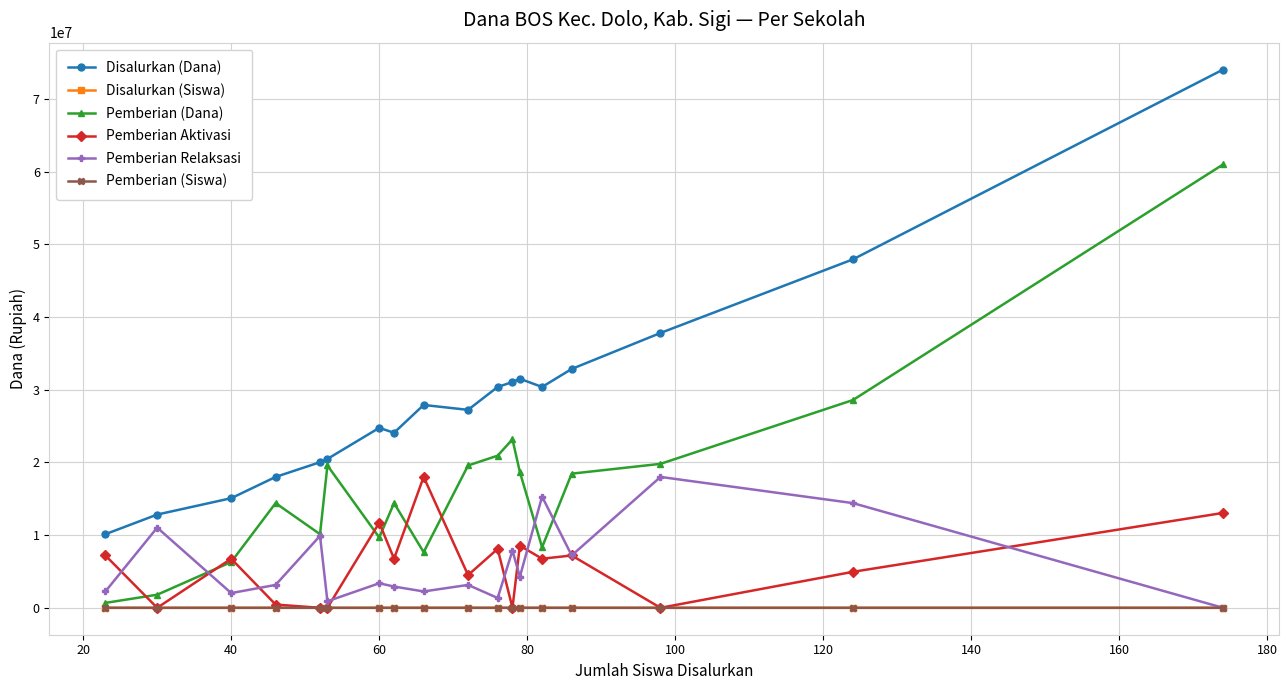

What is the greatest value displayed?

74025000